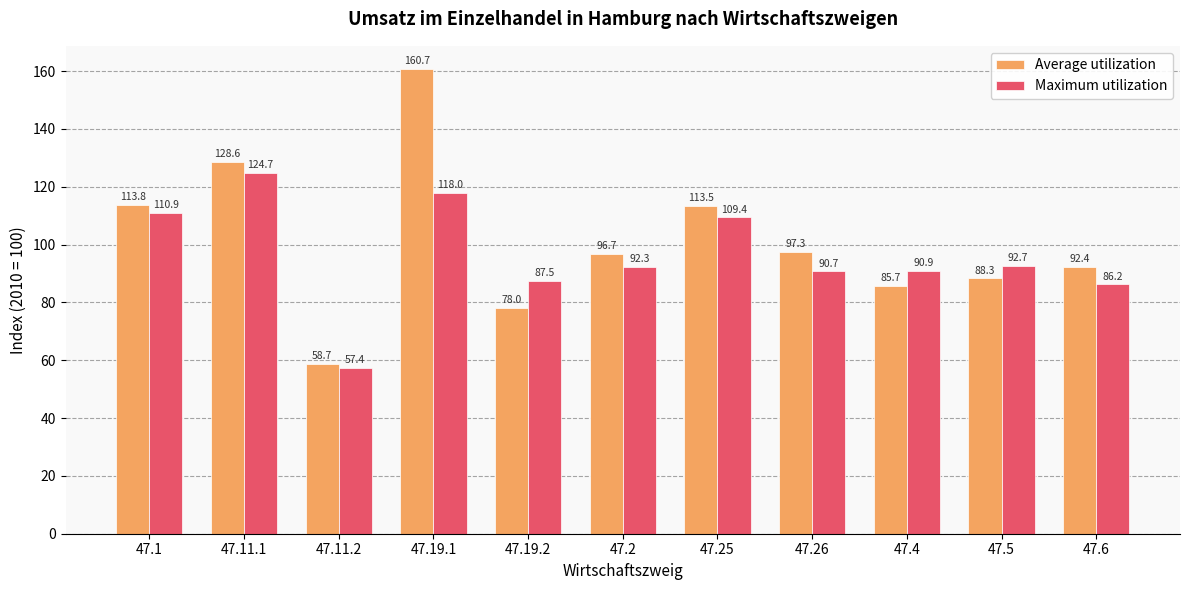

The value of Average utilization at 47.19.2 is 107.6. True or false?

False